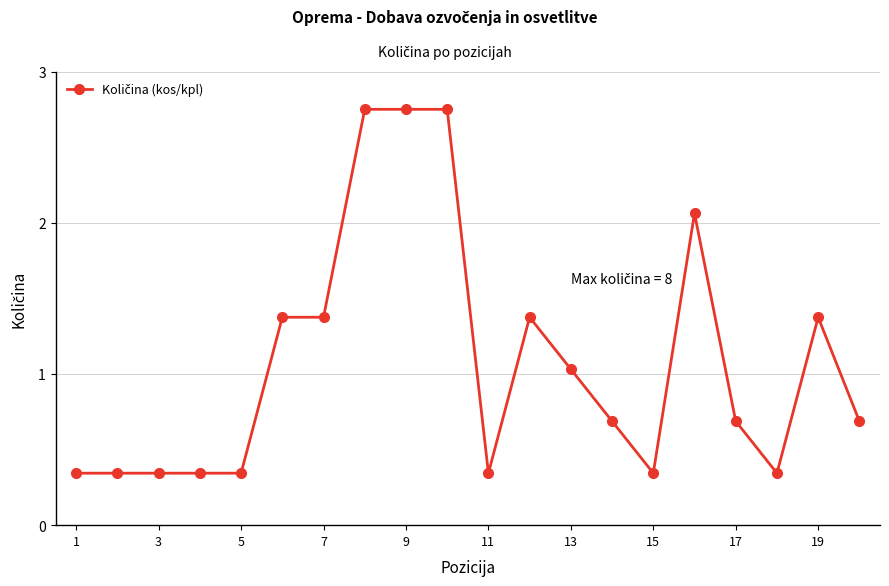

True or false: there are more than 0 points higher than both neighbors.

True